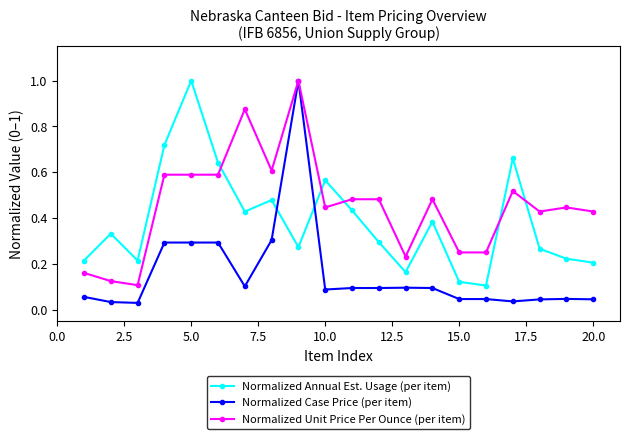

Which series has the largest range (max minus min)?

Normalized Case Price (per item)